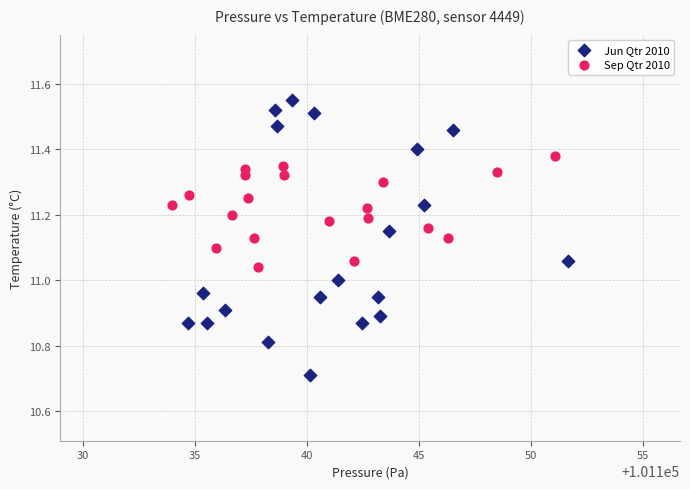

Which series has the widest spread of Y values?

Jun Qtr 2010